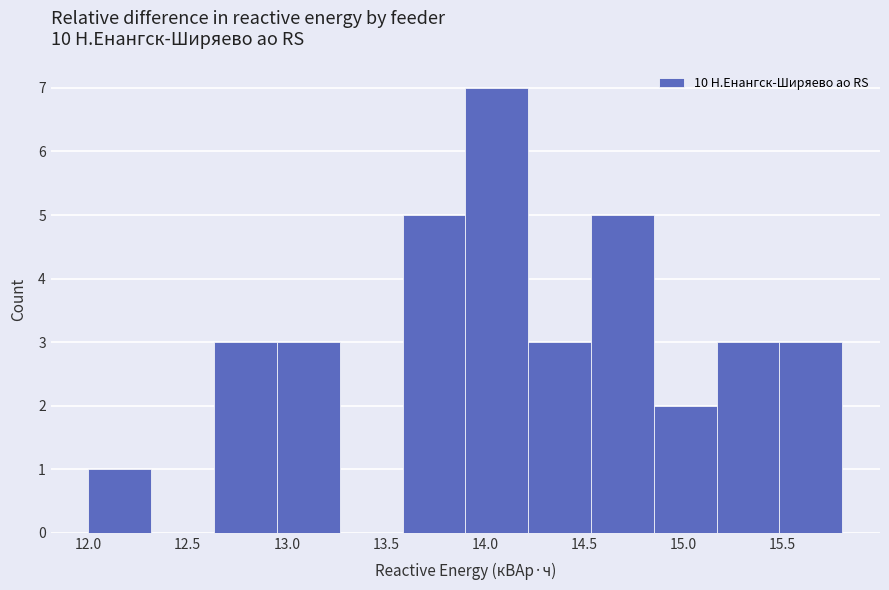

Reading left to right, list every bar in this chart as the range it spans on the x-axis followed by its height. Neither the bar edges nor the heights are printed on the chart, so give them approximately, as read against the axes.

12.00 to 12.30: 1
12.30 to 12.65: 0
12.65 to 12.95: 3
12.95 to 13.25: 3
13.25 to 13.60: 0
13.60 to 13.90: 5
13.90 to 14.20: 7
14.20 to 14.55: 3
14.55 to 14.85: 5
14.85 to 15.15: 2
15.15 to 15.50: 3
15.50 to 15.80: 3